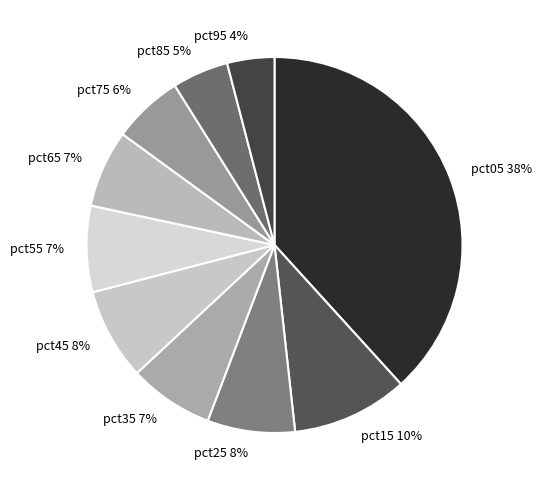

To the nearest percent, what percentage of the pie is pct35?

7%